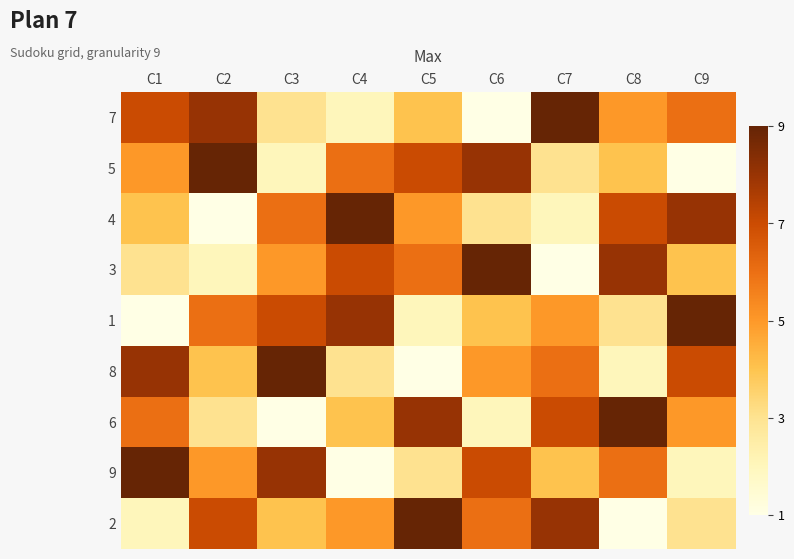

At which category is the sum across all series the highest?

C1